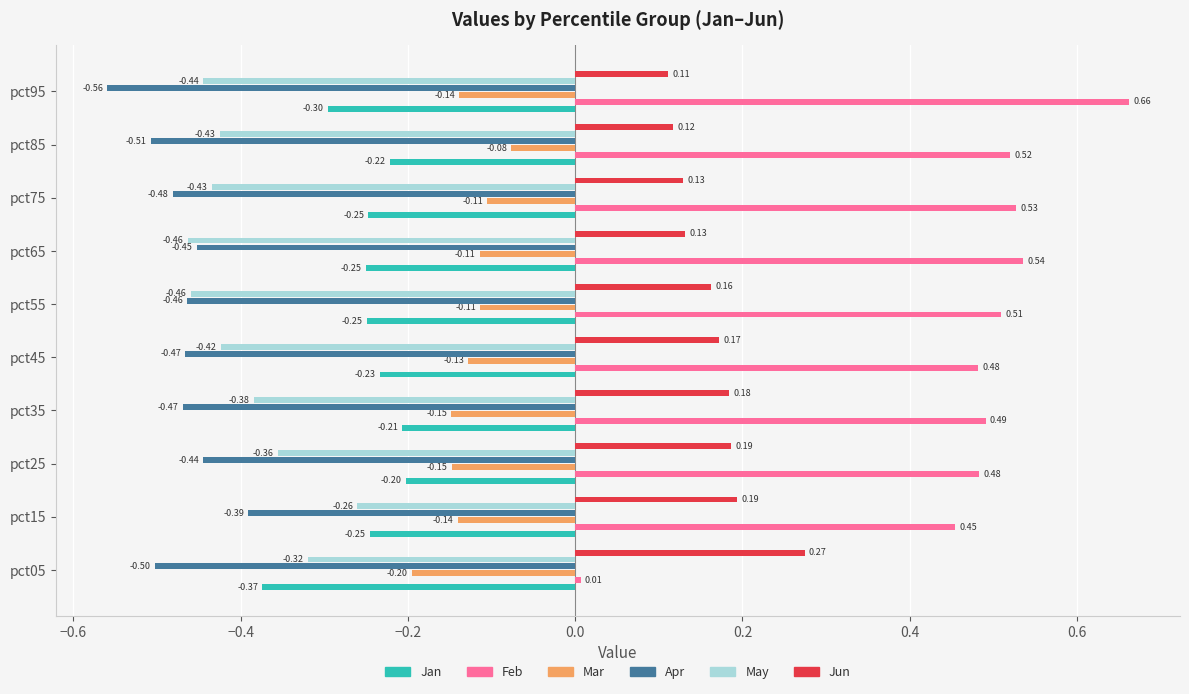

Which series changed the most between pct35 and pct65?

May